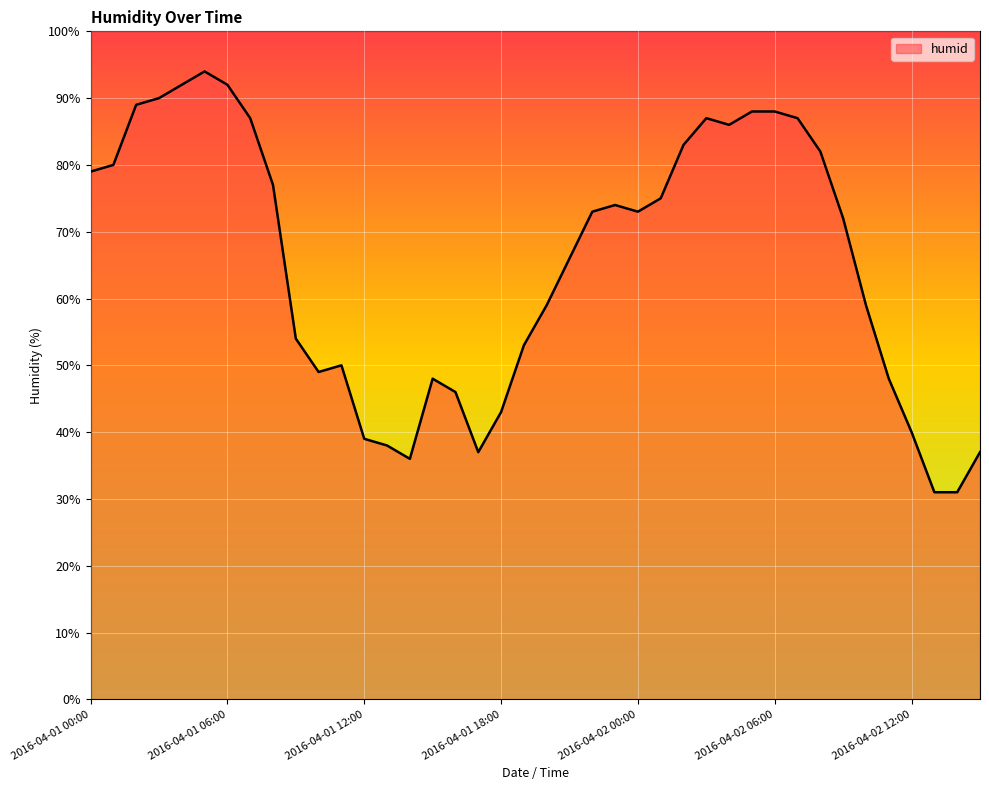

What is the difference between the maximum and minimum values?

63